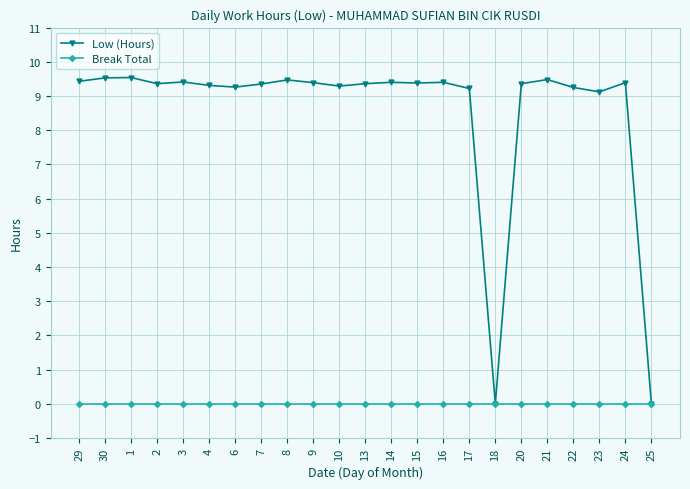

Rank the series by their average value, from highest to lowest.

Low (Hours), Break Total